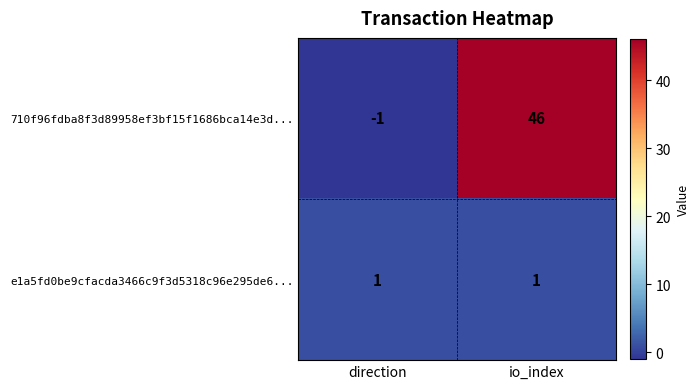

At how many categories does at least one series exceed 44?

1